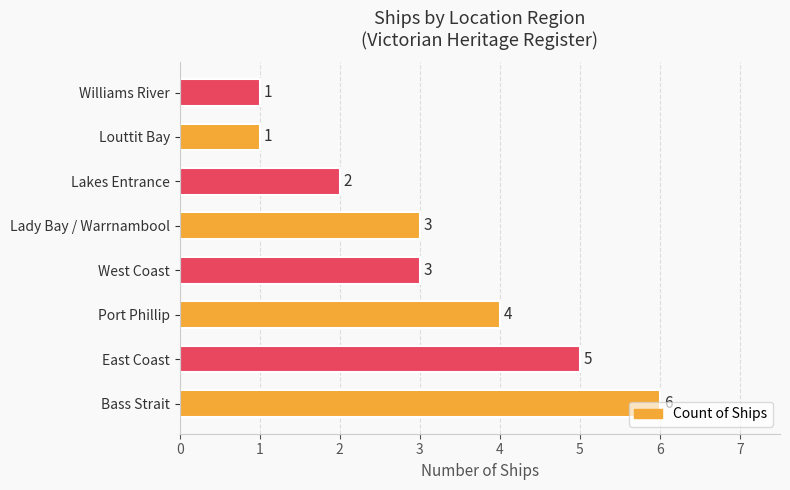

How many values are between 2 and 5?

5